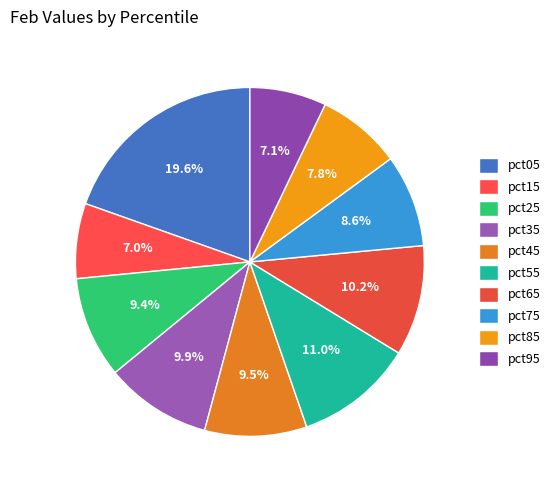

Count the number of slices in the pie.

10